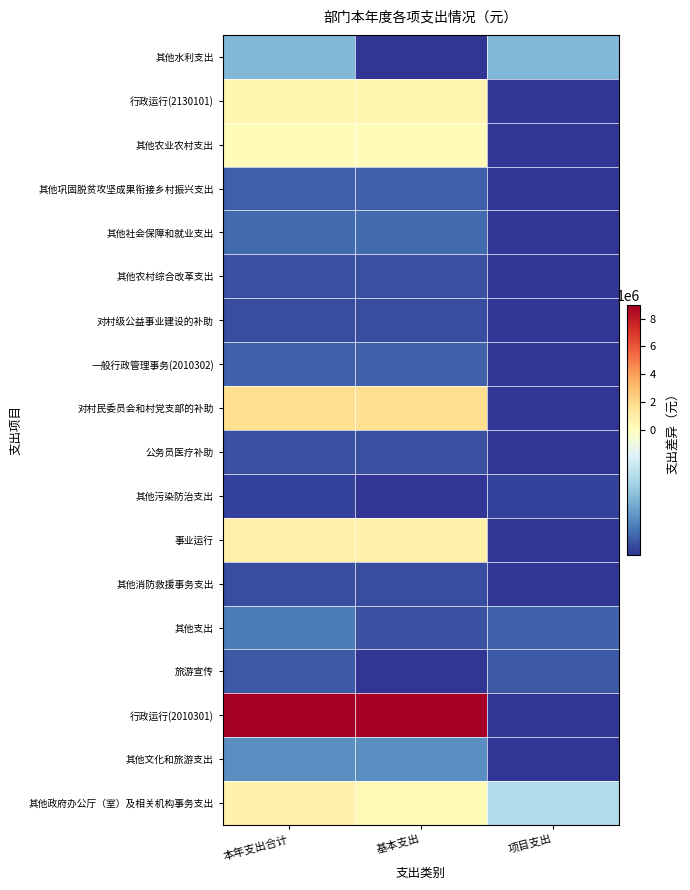

Rank the series by their maximum value, from highest to lowest.

行政运行(2010301), 对村民委员会和村党支部的补助, 事业运行, 其他政府办公厅（室）及相关机构事务支出, 行政运行(2130101), 其他农业农村支出, 其他水利支出, 其他文化和旅游支出, 其他支出, 其他社会保障和就业支出, 一般行政管理事务(2010302), 其他巩固脱贫攻坚成果衔接乡村振兴支出, 旅游宣传, 其他农村综合改革支出, 公务员医疗补助, 其他消防救援事务支出, 对村级公益事业建设的补助, 其他污染防治支出